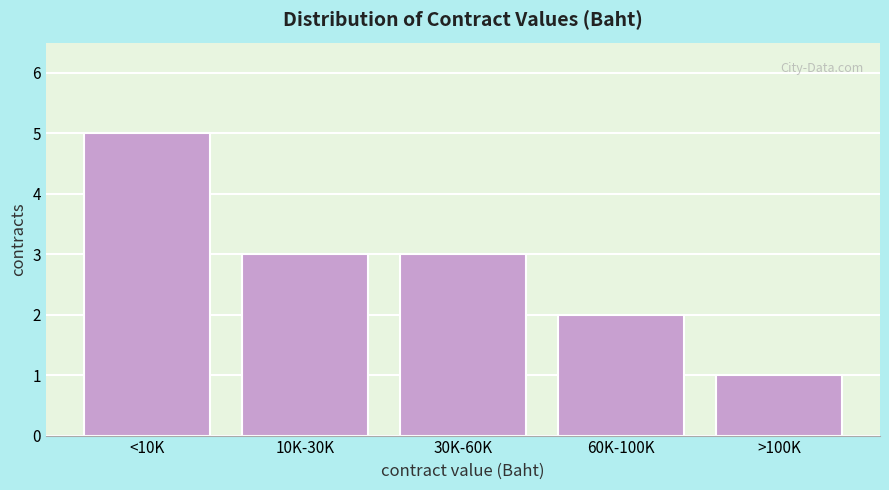

Reading left to right, list all the values displayed in this chart.

<10K=5	10K-30K=3	30K-60K=3	60K-100K=2	>100K=1